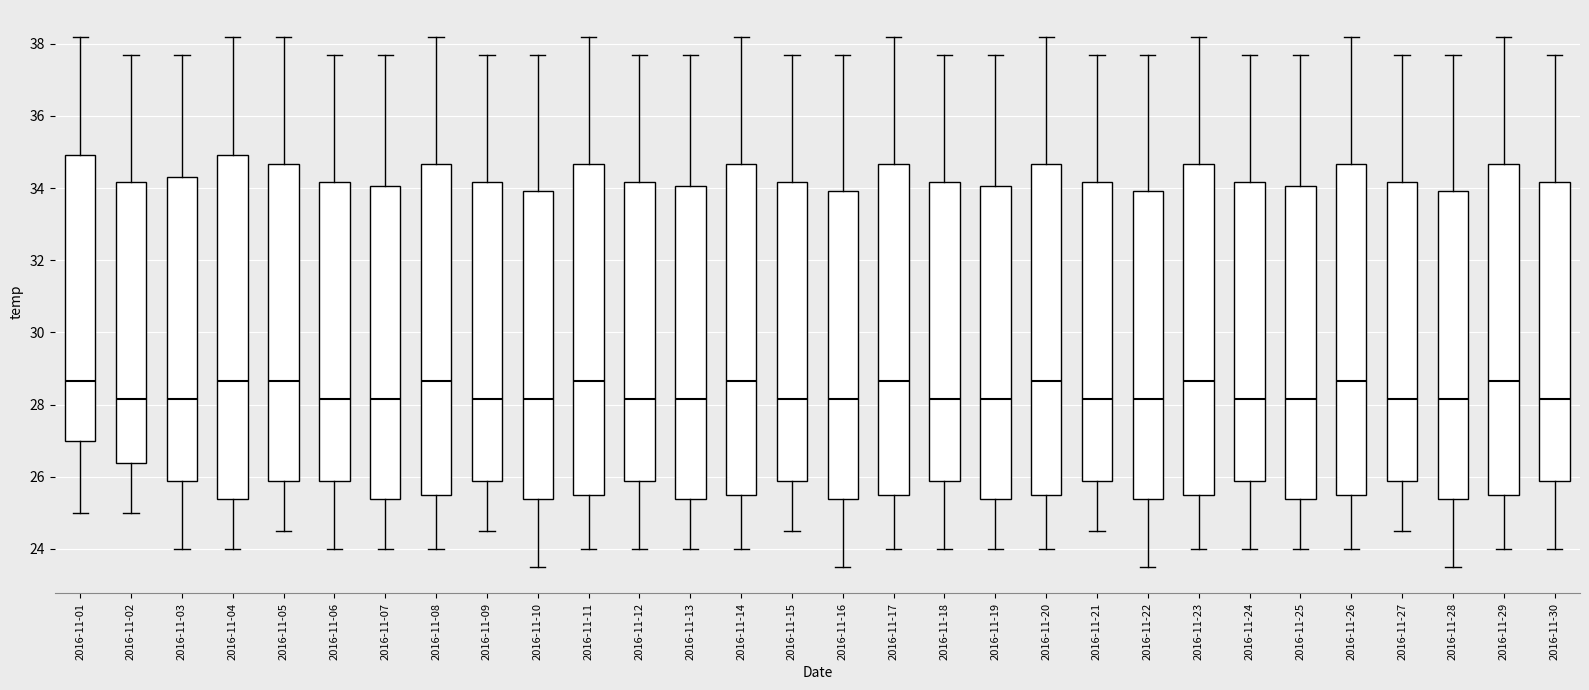

Reading left to right, read every box against the y-axis: the position of its median line, the range the box covers, and the ends of its whiskers. The values are not printed on the chart, so give them approximately, as read against the axis.

2016-11-01: median 28.6, box 27.0 to 35.0, whiskers 25.0 to 38.2
2016-11-02: median 28.2, box 26.4 to 34.2, whiskers 25.0 to 37.8
2016-11-03: median 28.2, box 25.8 to 34.4, whiskers 24.0 to 37.8
2016-11-04: median 28.6, box 25.4 to 35.0, whiskers 24.0 to 38.2
2016-11-05: median 28.6, box 25.8 to 34.6, whiskers 24.6 to 38.2
2016-11-06: median 28.2, box 25.8 to 34.2, whiskers 24.0 to 37.8
2016-11-07: median 28.2, box 25.4 to 34.0, whiskers 24.0 to 37.8
2016-11-08: median 28.6, box 25.6 to 34.6, whiskers 24.0 to 38.2
2016-11-09: median 28.2, box 25.8 to 34.2, whiskers 24.6 to 37.8
2016-11-10: median 28.2, box 25.4 to 34.0, whiskers 23.6 to 37.8
2016-11-11: median 28.6, box 25.6 to 34.6, whiskers 24.0 to 38.2
2016-11-12: median 28.2, box 25.8 to 34.2, whiskers 24.0 to 37.8
2016-11-13: median 28.2, box 25.4 to 34.0, whiskers 24.0 to 37.8
2016-11-14: median 28.6, box 25.6 to 34.6, whiskers 24.0 to 38.2
2016-11-15: median 28.2, box 25.8 to 34.2, whiskers 24.6 to 37.8
2016-11-16: median 28.2, box 25.4 to 34.0, whiskers 23.6 to 37.8
2016-11-17: median 28.6, box 25.6 to 34.6, whiskers 24.0 to 38.2
2016-11-18: median 28.2, box 25.8 to 34.2, whiskers 24.0 to 37.8
2016-11-19: median 28.2, box 25.4 to 34.0, whiskers 24.0 to 37.8
2016-11-20: median 28.6, box 25.6 to 34.6, whiskers 24.0 to 38.2
2016-11-21: median 28.2, box 25.8 to 34.2, whiskers 24.6 to 37.8
2016-11-22: median 28.2, box 25.4 to 34.0, whiskers 23.6 to 37.8
2016-11-23: median 28.6, box 25.6 to 34.6, whiskers 24.0 to 38.2
2016-11-24: median 28.2, box 25.8 to 34.2, whiskers 24.0 to 37.8
2016-11-25: median 28.2, box 25.4 to 34.0, whiskers 24.0 to 37.8
2016-11-26: median 28.6, box 25.6 to 34.6, whiskers 24.0 to 38.2
2016-11-27: median 28.2, box 25.8 to 34.2, whiskers 24.6 to 37.8
2016-11-28: median 28.2, box 25.4 to 34.0, whiskers 23.6 to 37.8
2016-11-29: median 28.6, box 25.6 to 34.6, whiskers 24.0 to 38.2
2016-11-30: median 28.2, box 25.8 to 34.2, whiskers 24.0 to 37.8